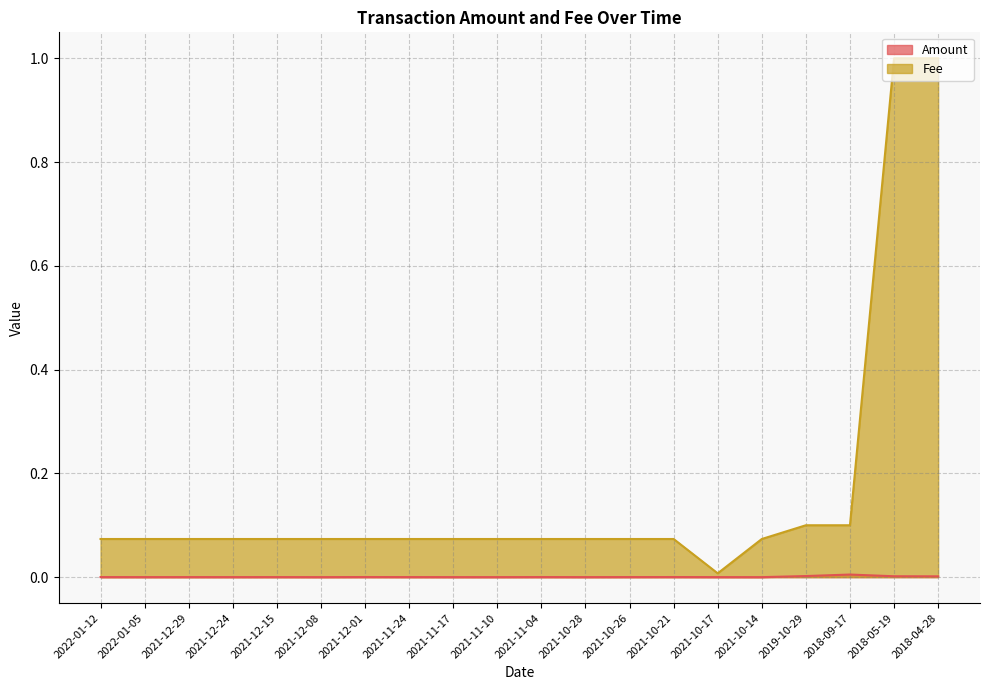

What is the label of the 14th point from the right?

2021-12-01